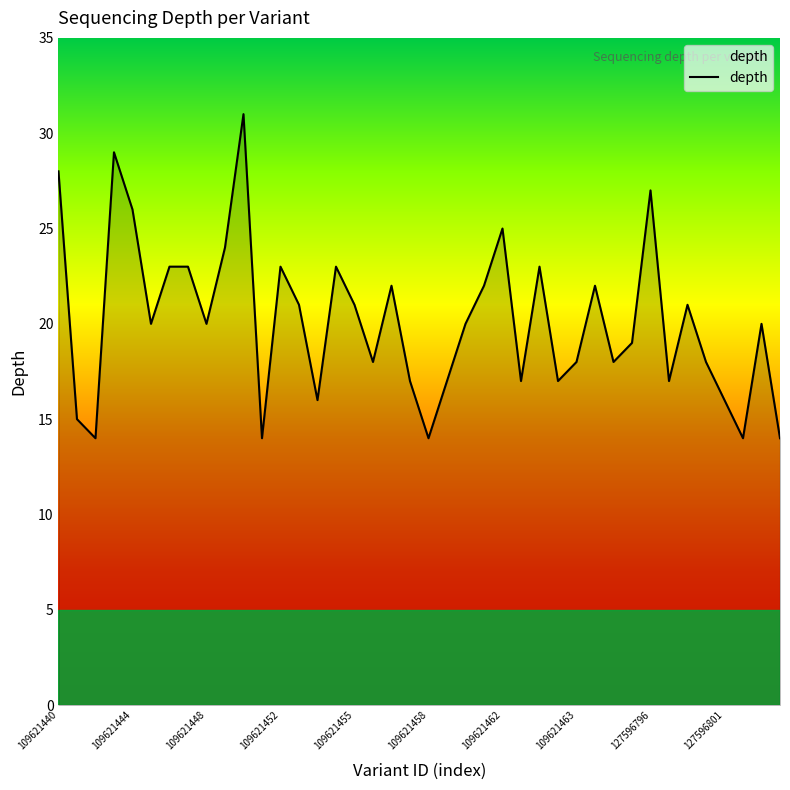

What is the minimum value shown in the chart?

14